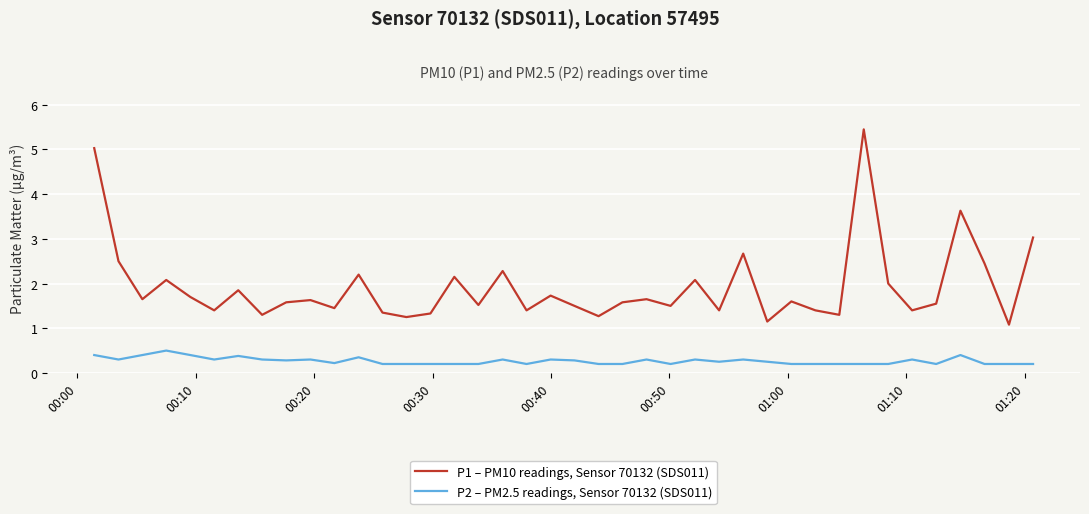

What are all the series names shown in the legend?

P1 – PM10 readings, Sensor 70132 (SDS011), P2 – PM2.5 readings, Sensor 70132 (SDS011)